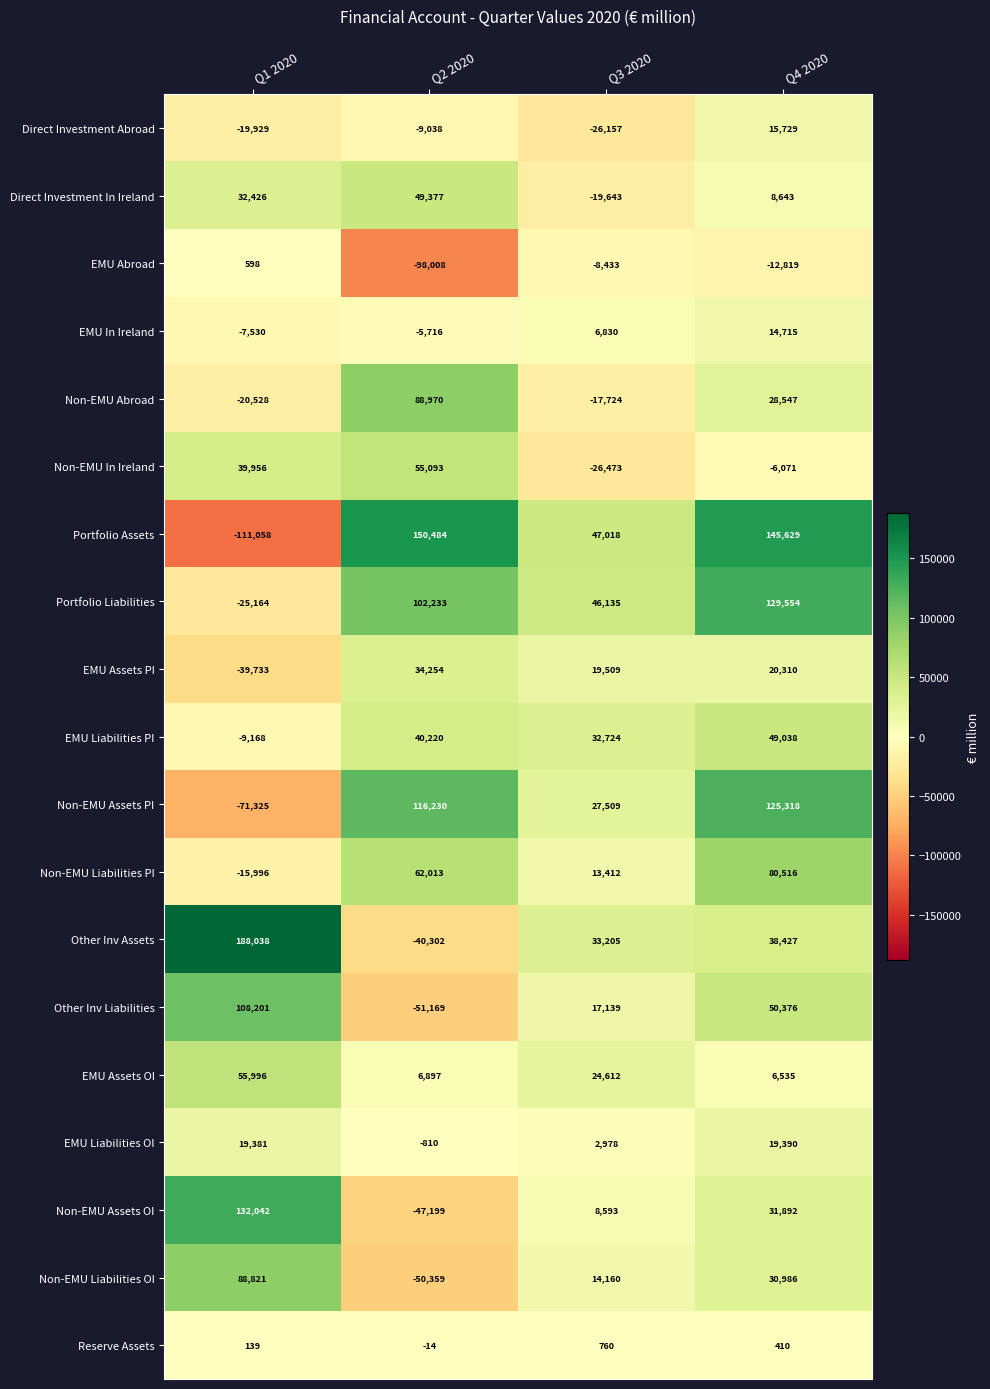

The value of EMU Liabilities OI at Q2 2020 is -810. True or false?

True